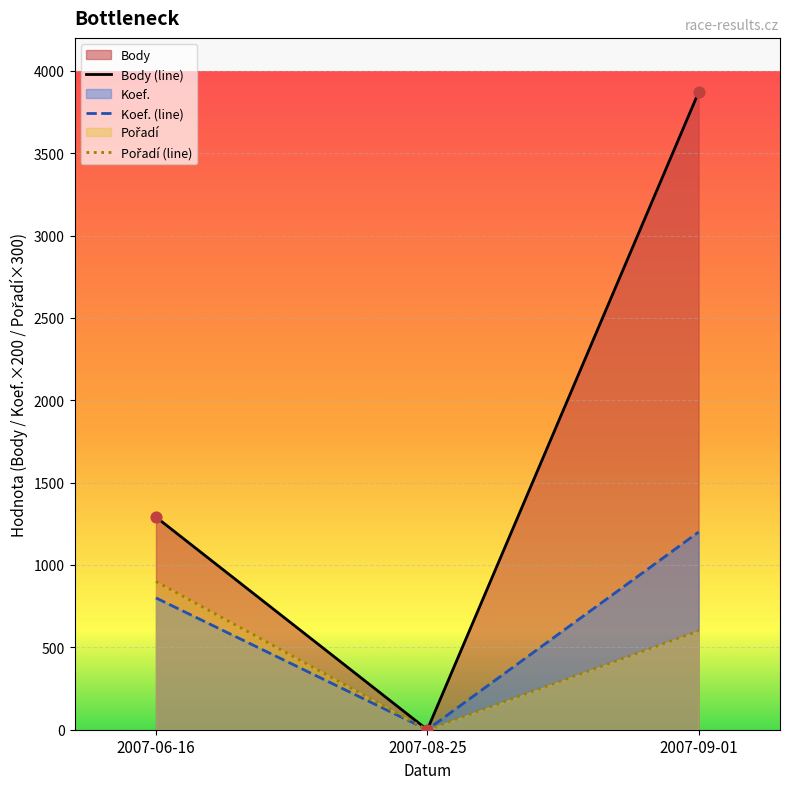

At which category is the sum across all series the highest?

2007-09-01